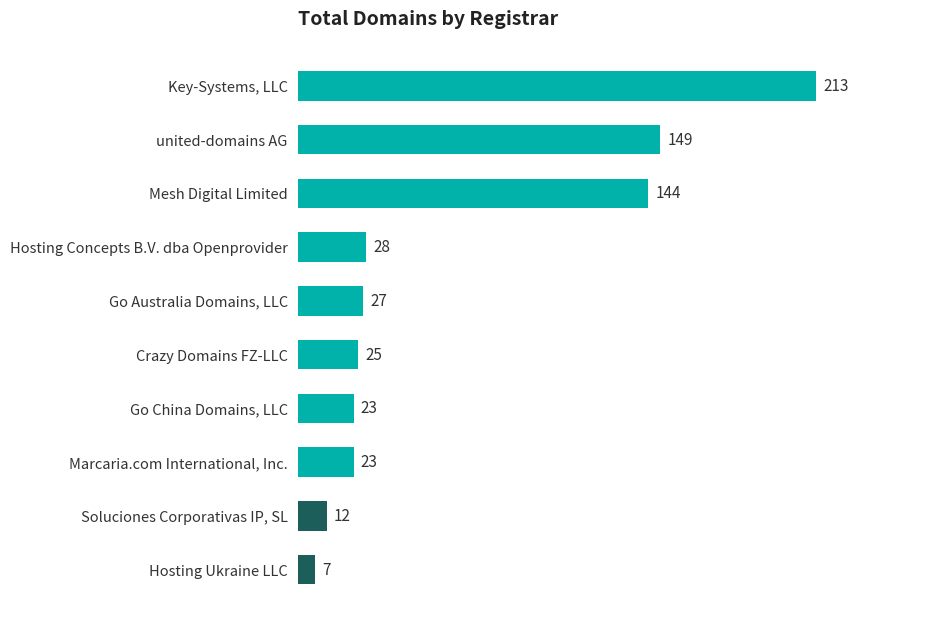

What value does the data have at Hosting Concepts B.V. dba Openprovider?

28